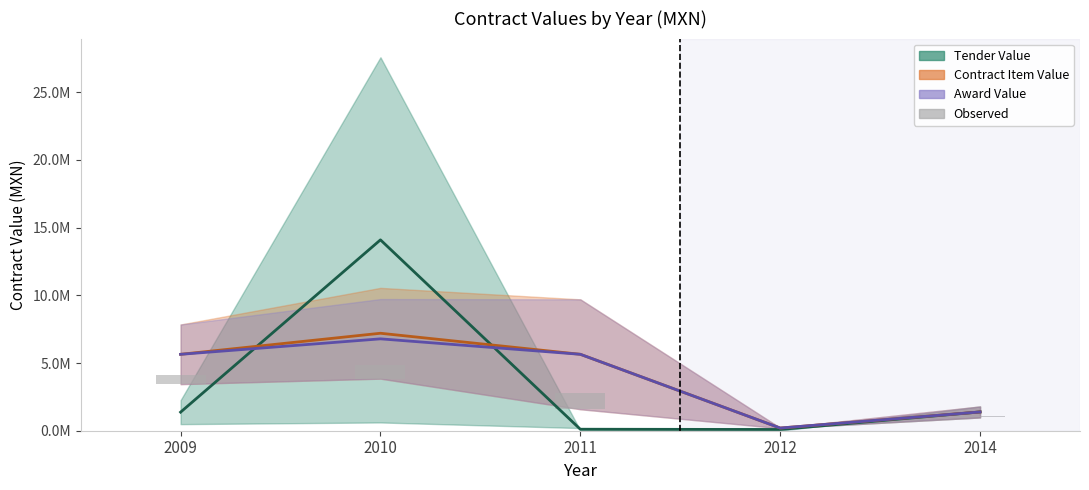

How many values are below 660704?

2